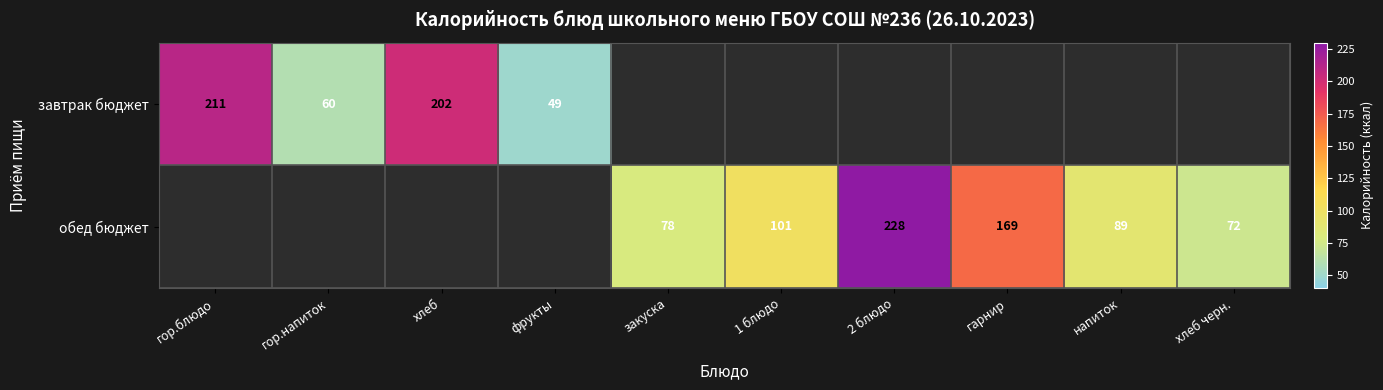

The обед бюджет series shows 169 at гарнир. True or false?

True